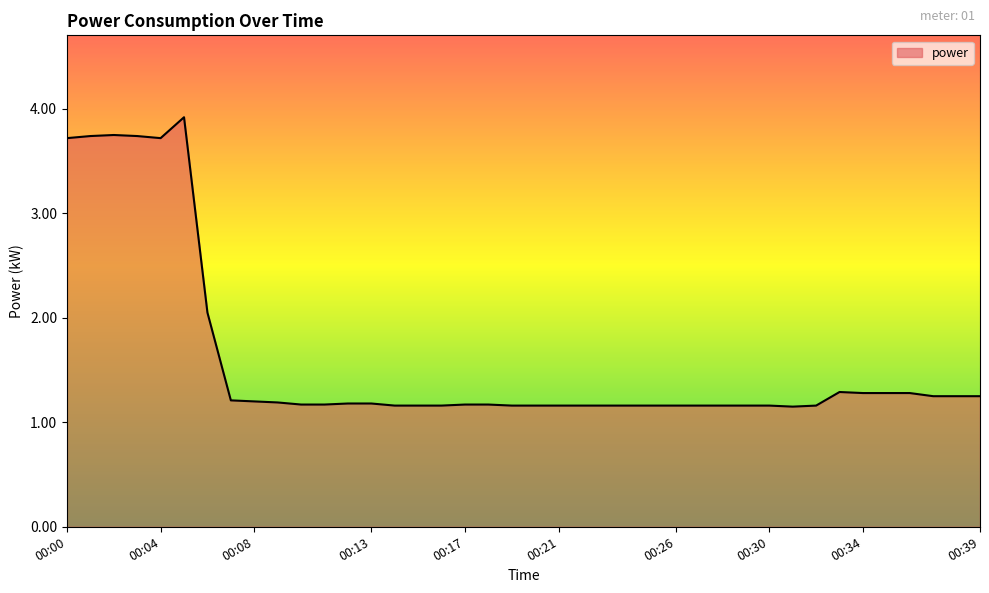

What is the greatest value displayed?

3.9